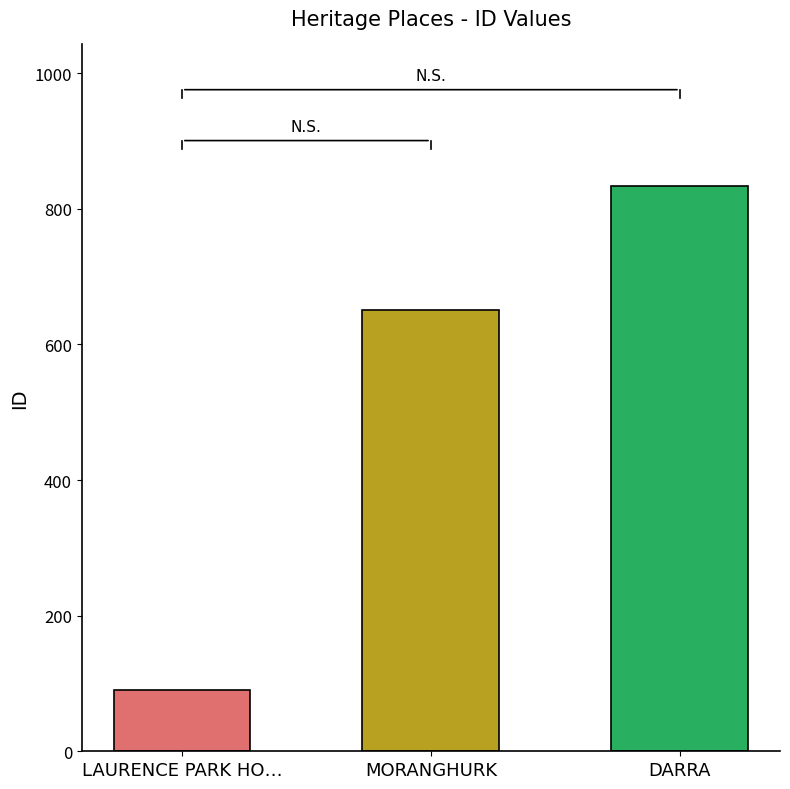

What is the difference between the maximum and minimum values?

743